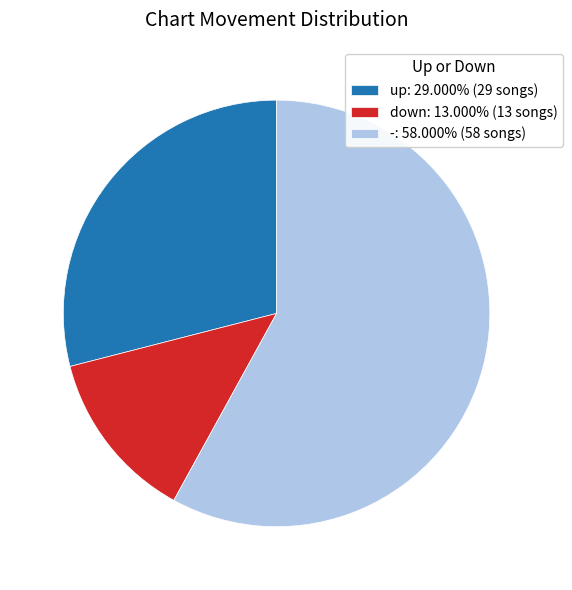

Is the sum of down: 13.000% (13 songs) and up: 29.000% (29 songs) greater than half?

No